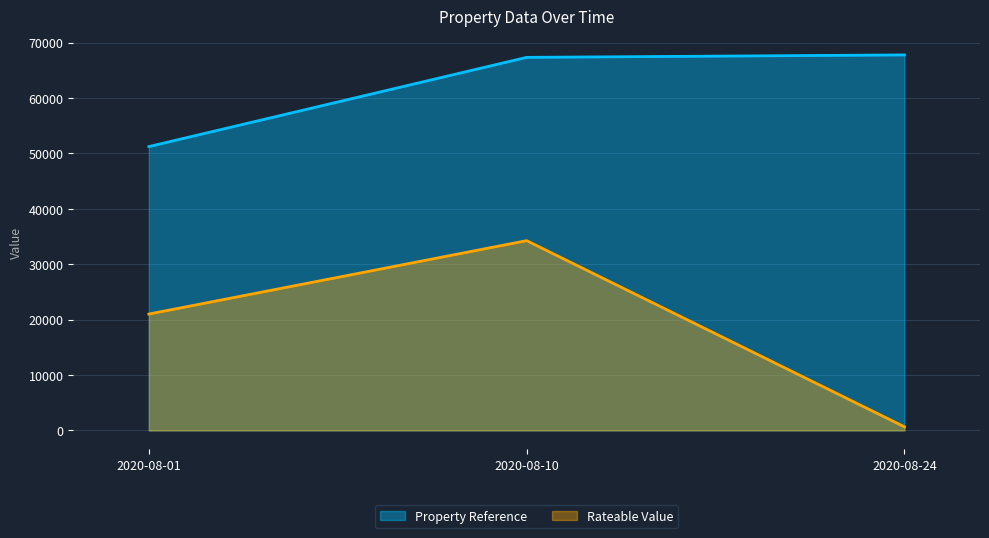

How many lines are shown in the chart?

2